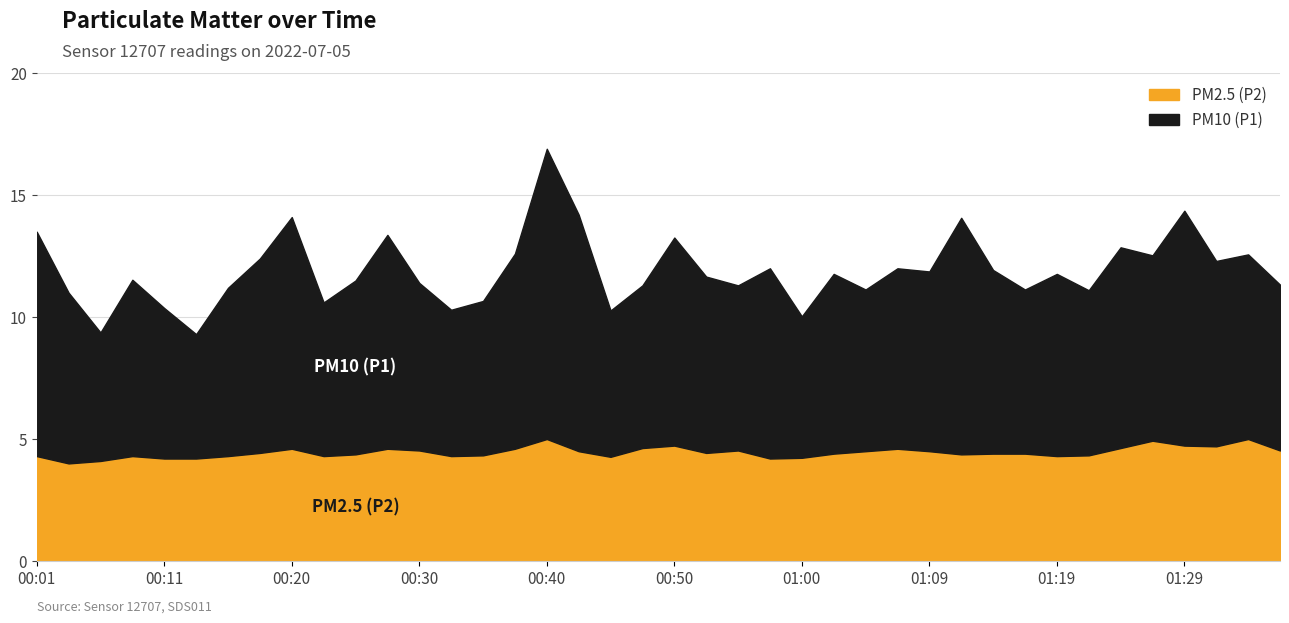

True or false: PM2.5 (P2) and PM10 (P1) cross at least once.

False